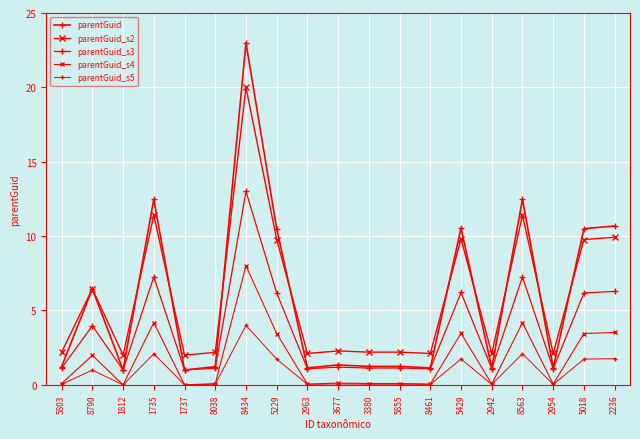

What is the sum of all parentGuid_s4 values?

32.9